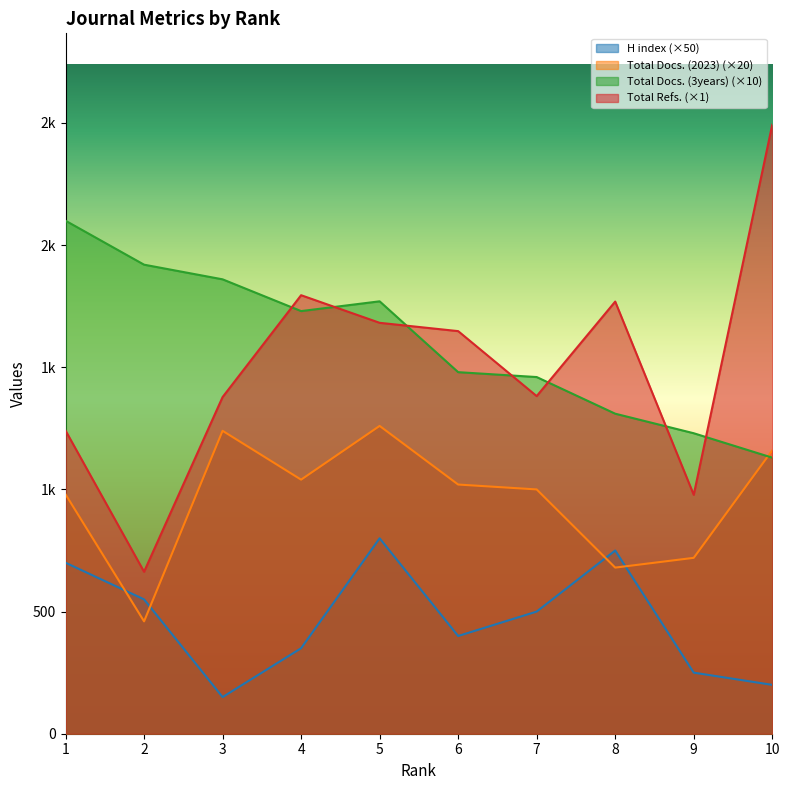

What are all the series names shown in the legend?

H index (×50), Total Docs. (2023) (×20), Total Docs. (3years) (×10), Total Refs. (×1)